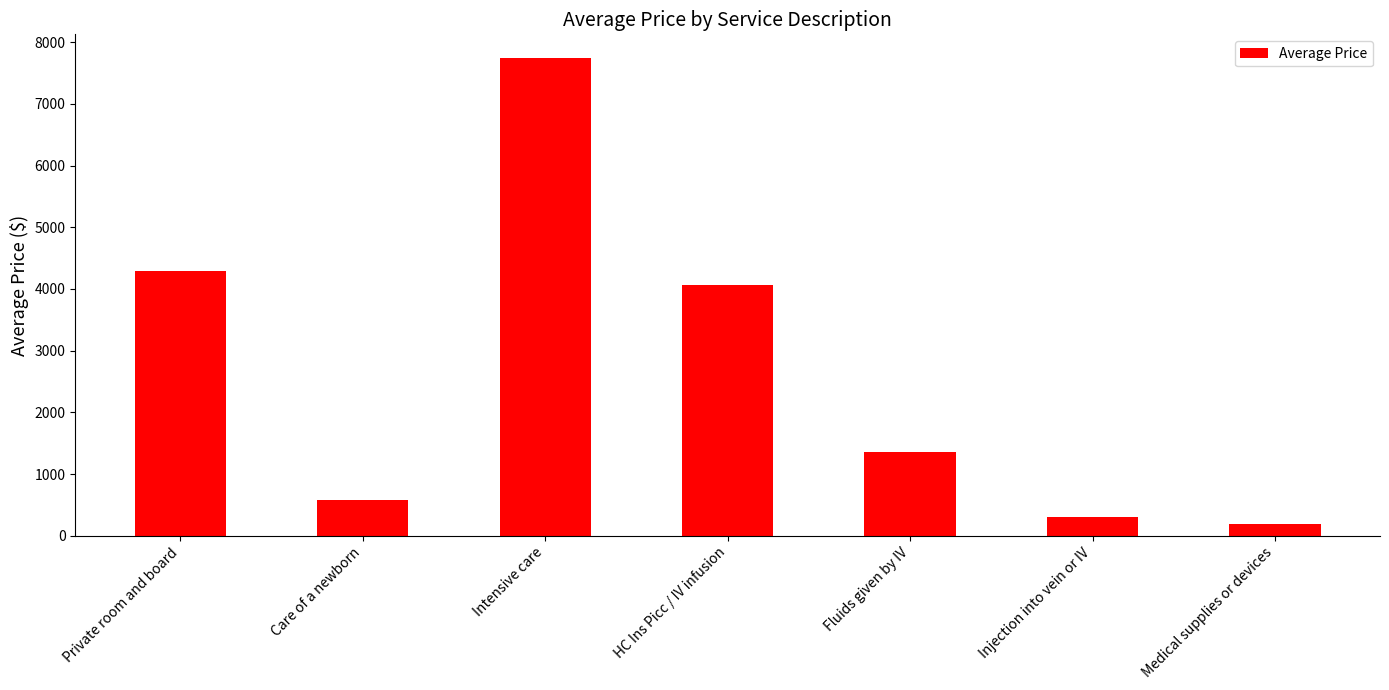

True or false: the data shows 299.8 at Injection into vein or IV.

True